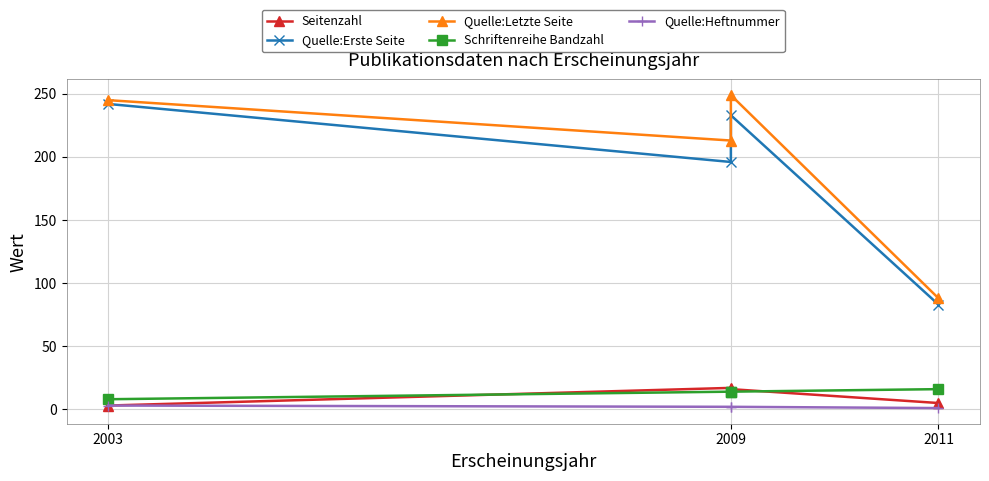

What is the sum of all Quelle:Erste Seite values?

754